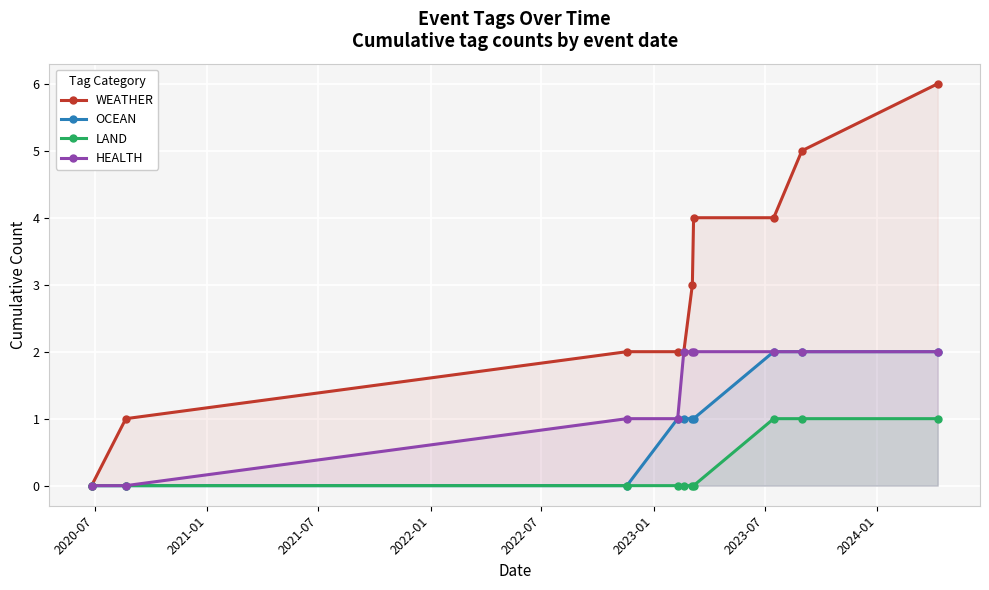

What is the value of the OCEAN point at the 7th from the left?

1